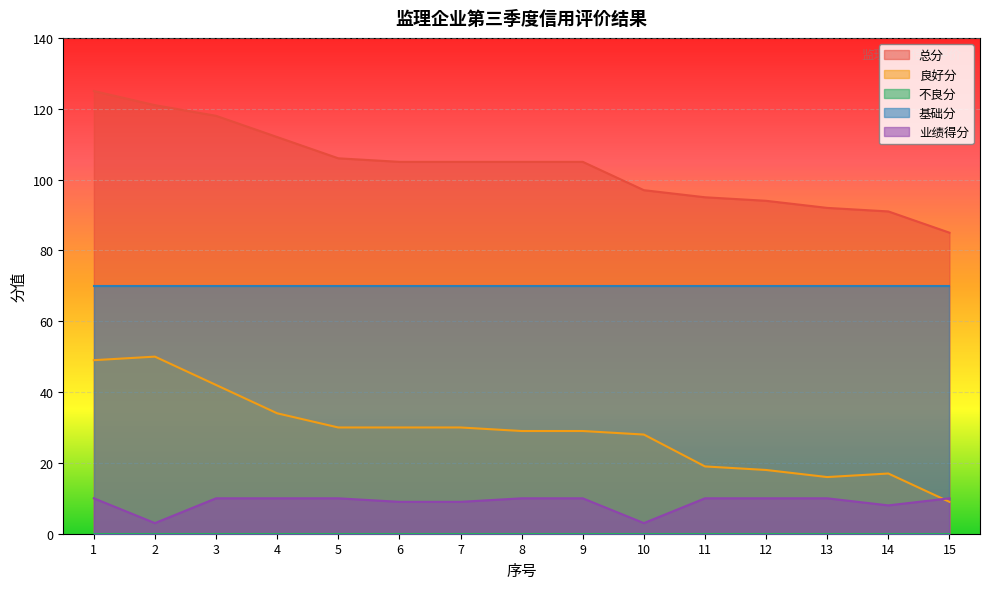

Does the chart display data point markers on the line(s)?

No